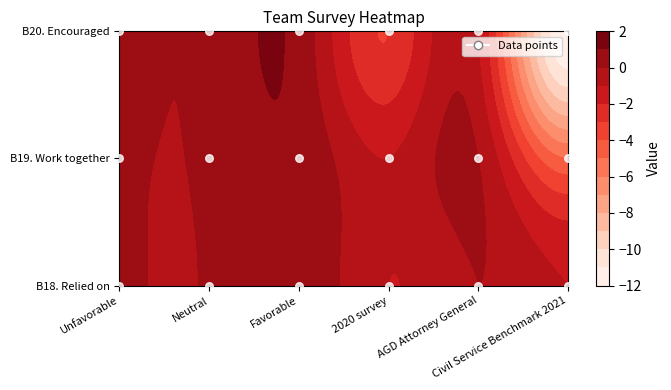

What is the difference between the highest and lowest values at 1?

0.1